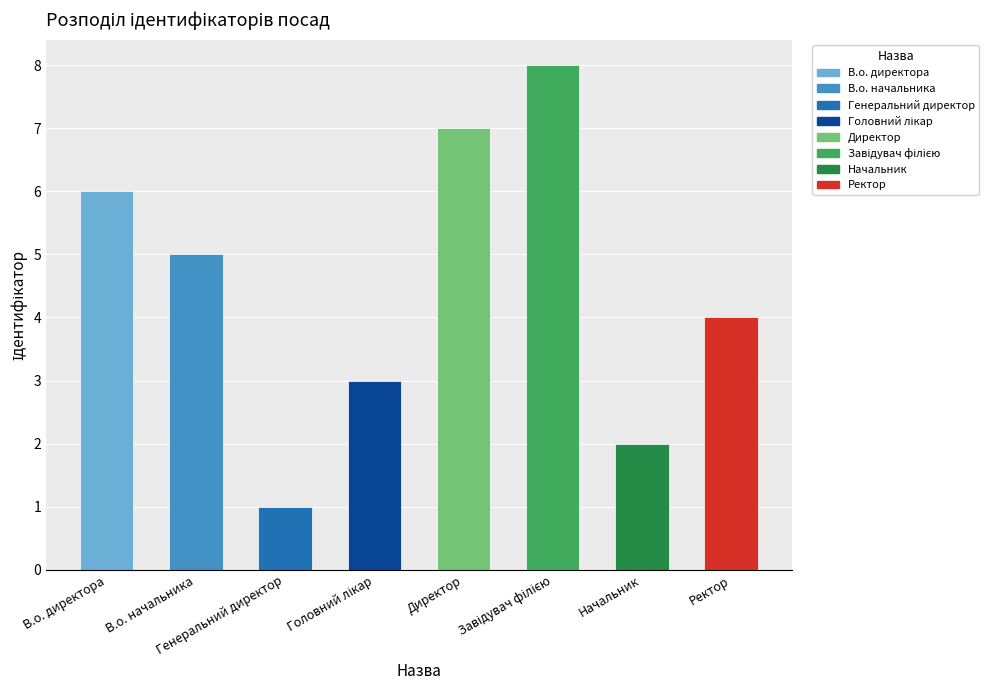

How many data points are less than 5?

4